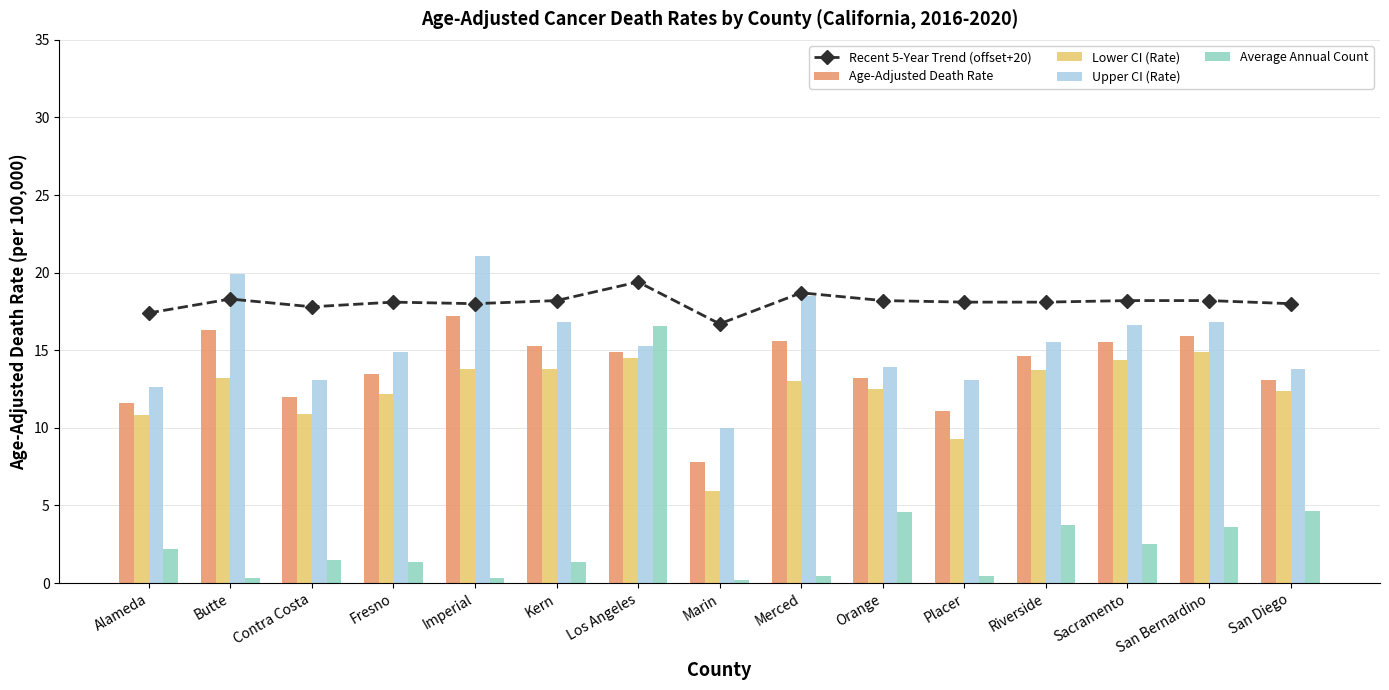

How many values in the Recent 5-Year Trend (offset+20) series exceed 18?

10